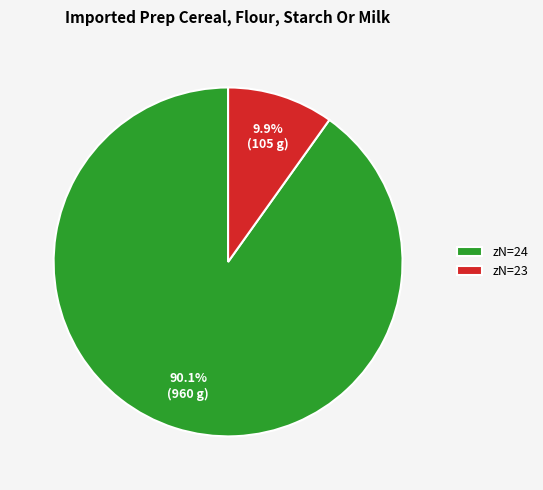

What is the majority slice?

zN=24